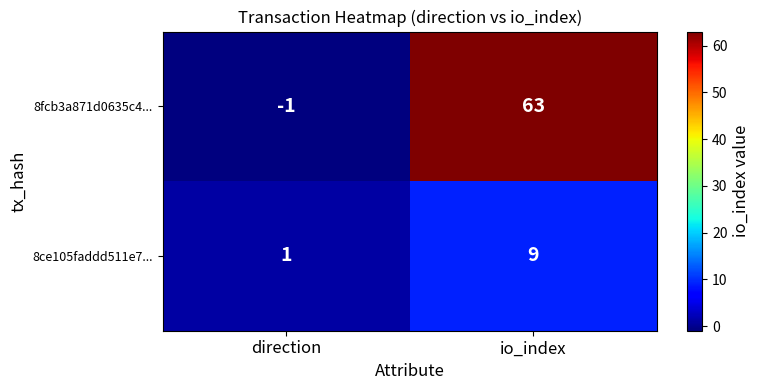

At how many categories does at least one series exceed 25?

1